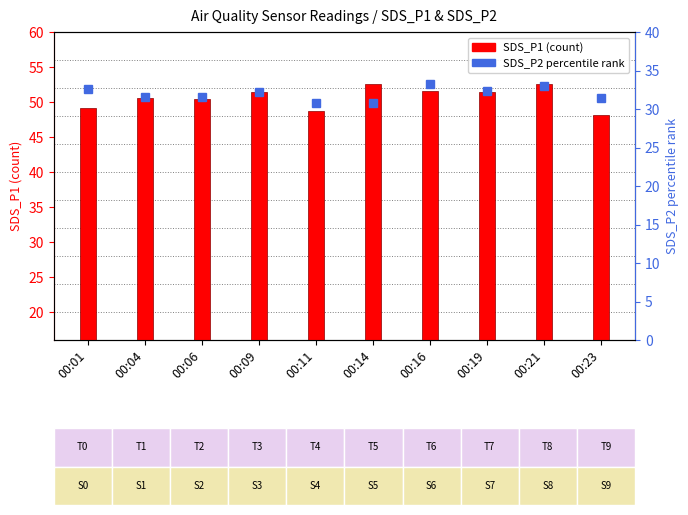

Are the bars grouped side by side (vs. stacked)?

Yes